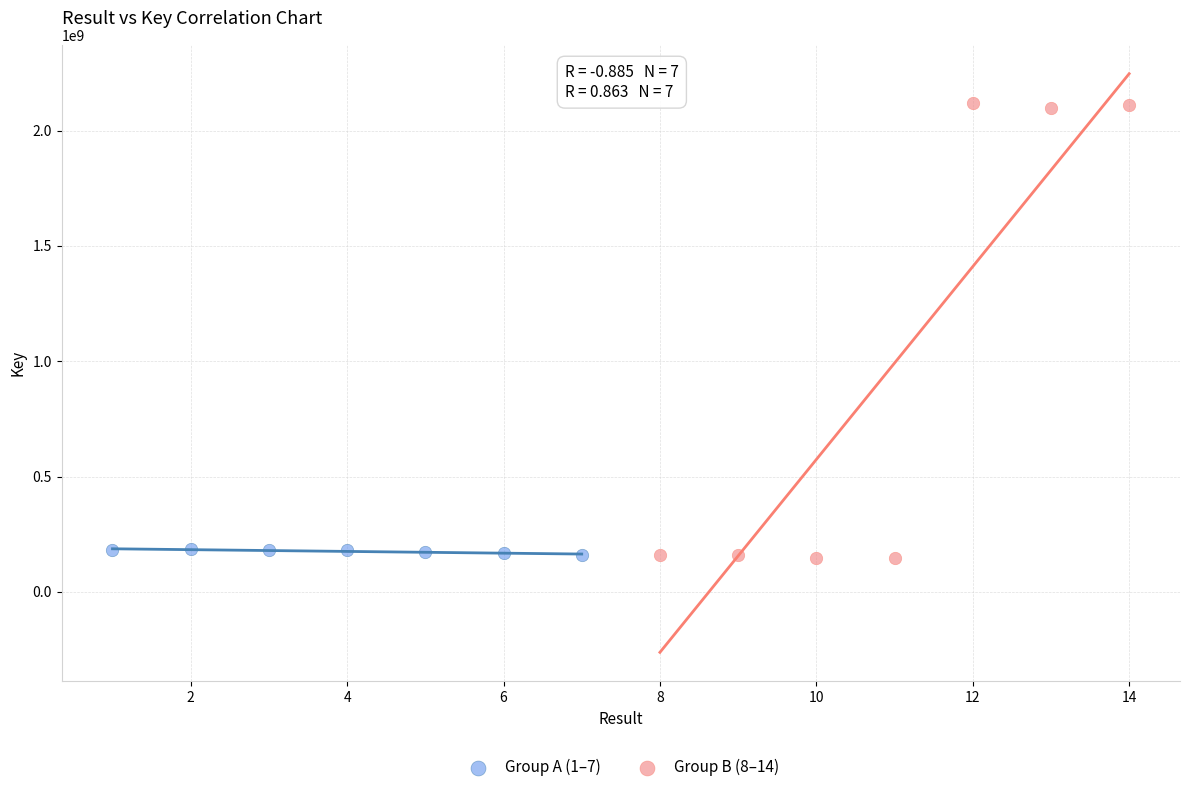

Which series contains the highest Y value?

Group B (8–14)